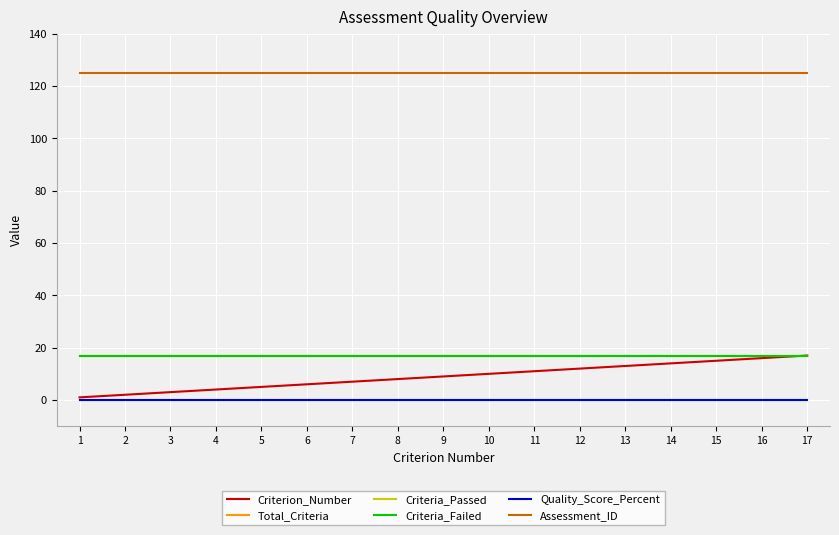

Does the chart have visible grid lines?

Yes